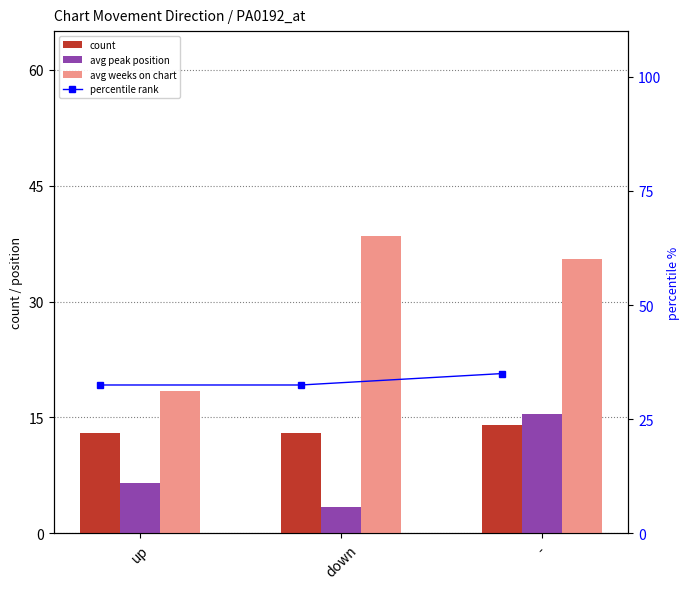

How many count values are between 13 and 14?

3